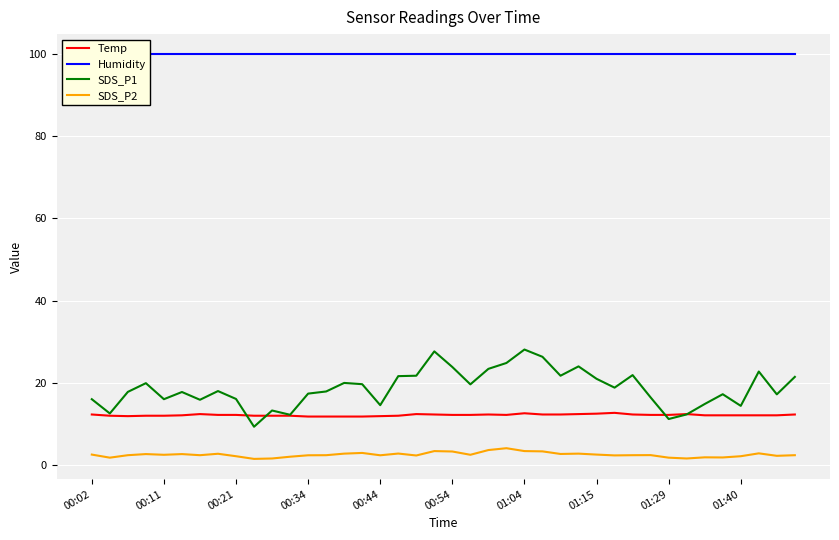

What is the difference between the maximum and second lowest values in the SDS_P2 series?

2.5